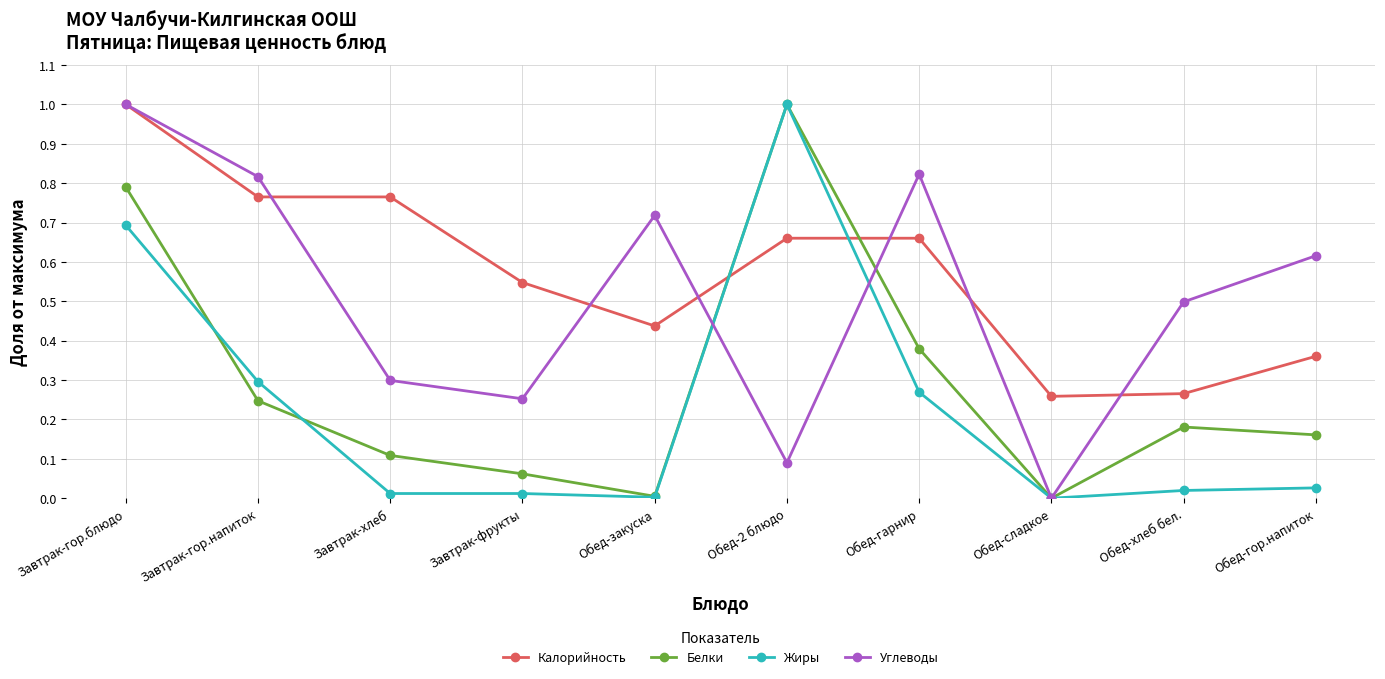

List the series in order of their overall mean, lowest first.

Жиры, Белки, Углеводы, Калорийность